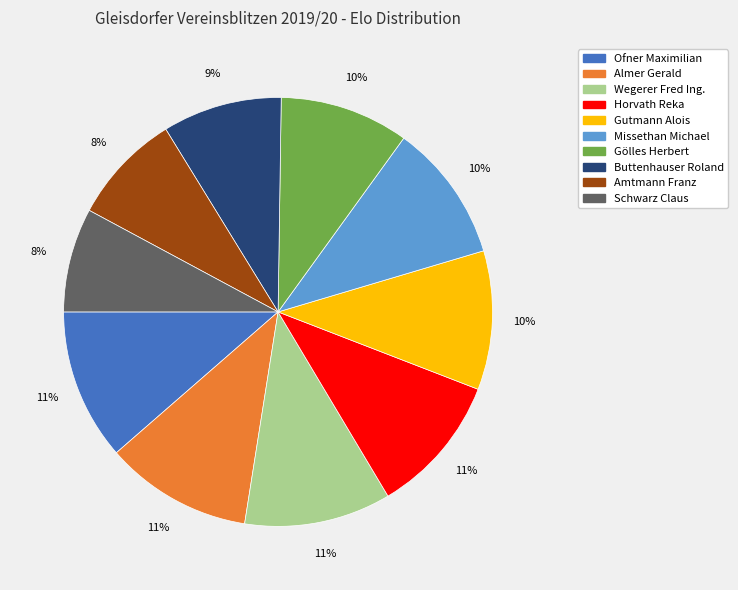

Between Horvath Reka and Gölles Herbert, which is larger?

Horvath Reka